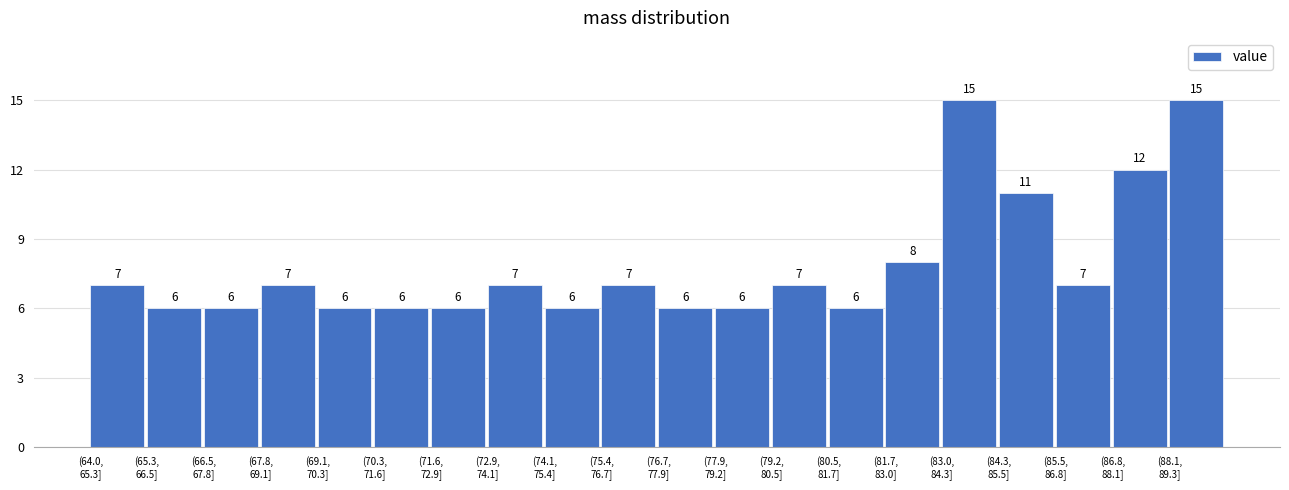

Reading left to right, extract all data points from this chart.

7	6	6	7	6	6	6	7	6	7	6	6	7	6	8	15	11	7	12	15